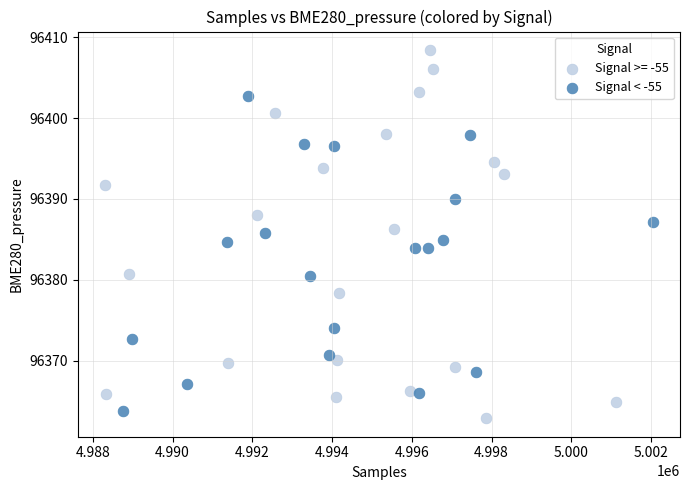

Which series contains the highest Y value?

Signal >= -55